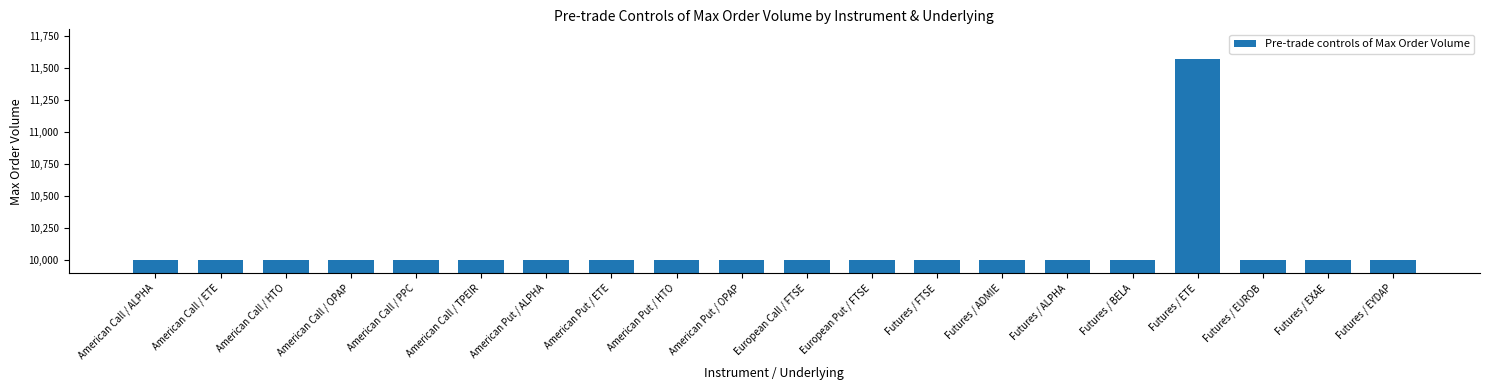

Is it true that the value at Futures / BELA is 10000?

True